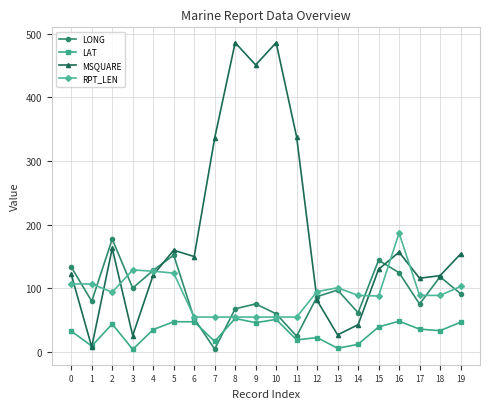

At which label does RPT_LEN reach its peak?

16